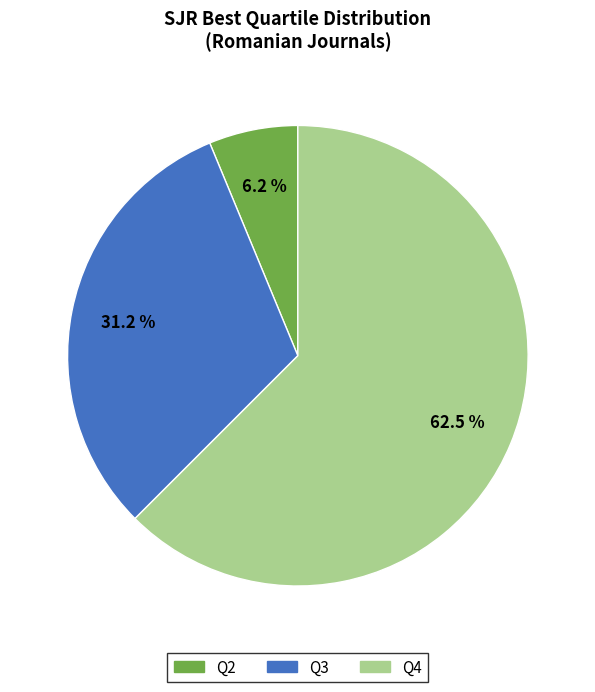

Does any single category account for the majority?

Yes